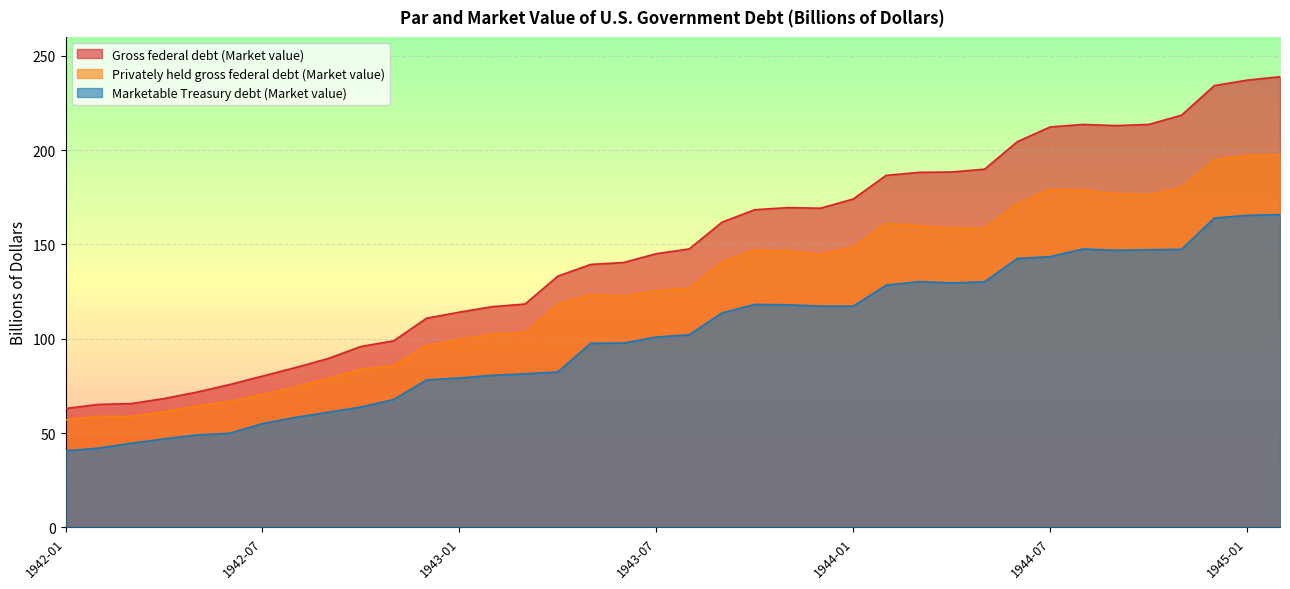

Which category has the lowest value across all series?

1942-01